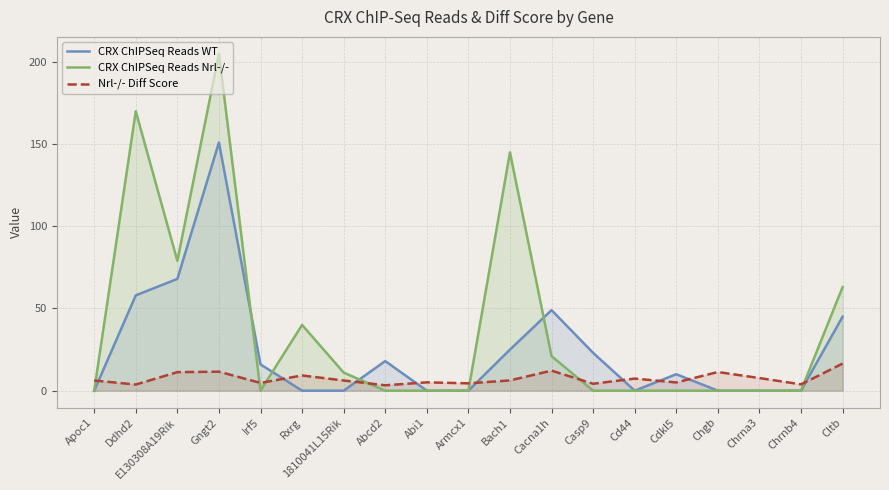

What is the value of the CRX ChIPSeq Reads WT point at the 4th from the left?

151.0